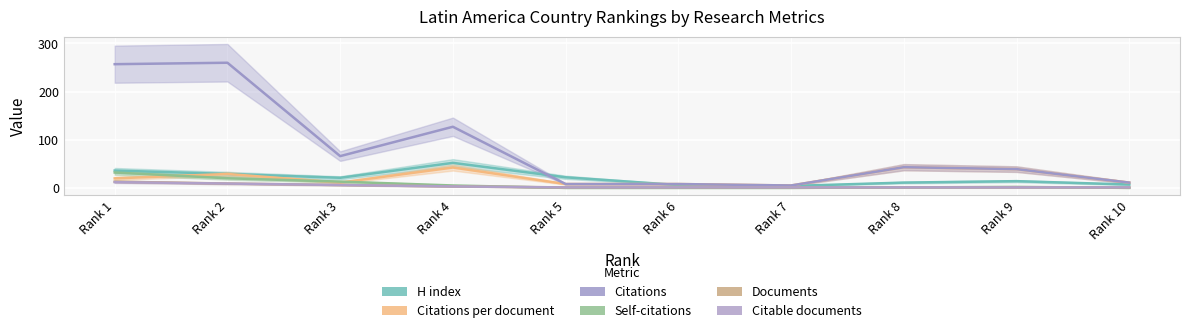

Is it true that Citations equals 11.0 at 10?

True